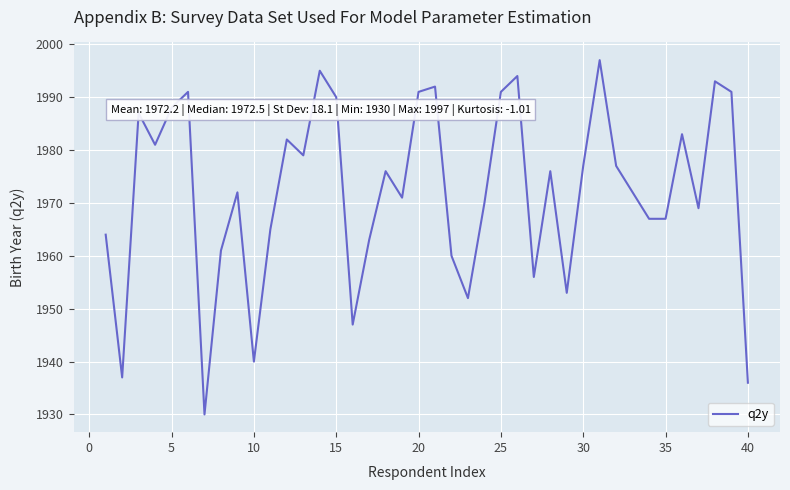

What is the smallest value displayed?

1930